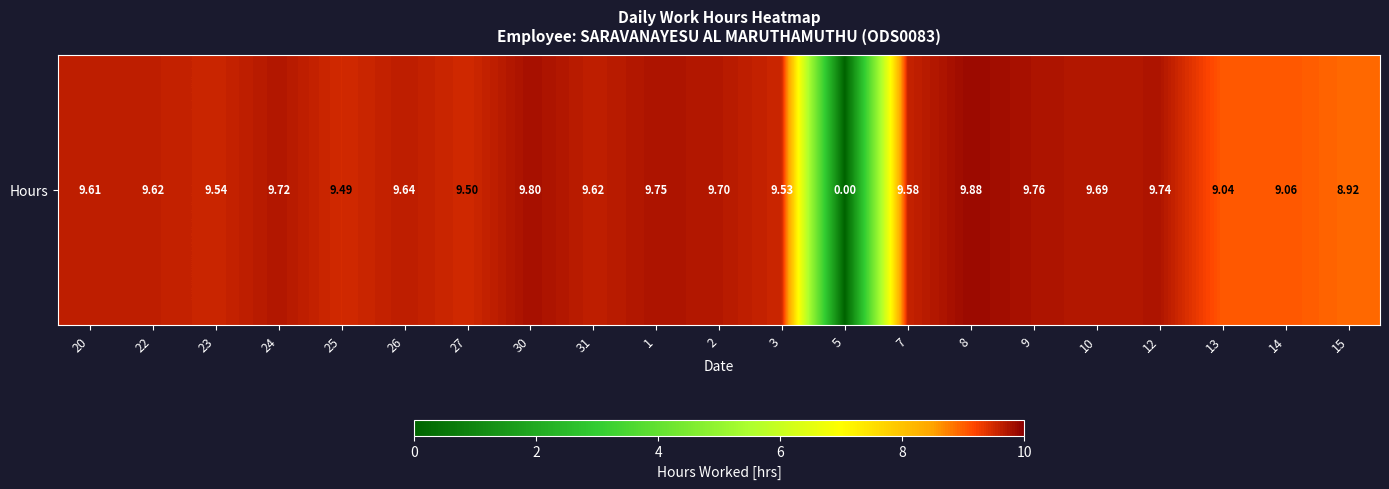

What is the sum of all values?

191.2